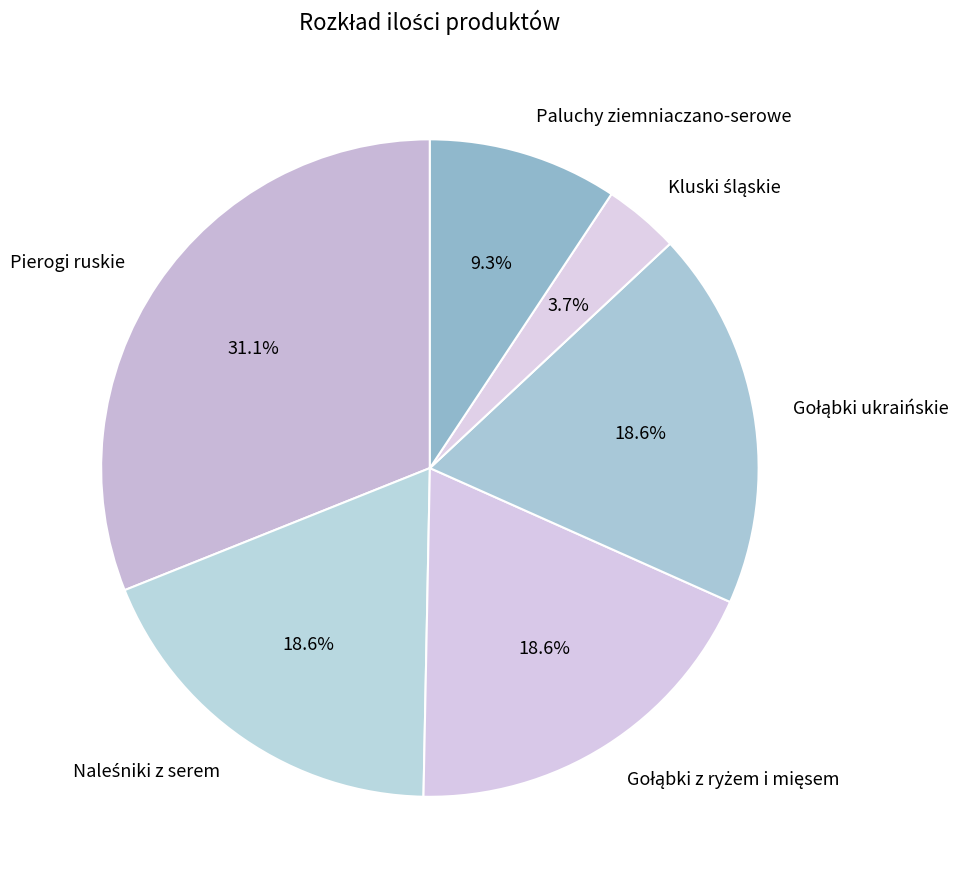

To the nearest percent, what is the average slice percentage?

17%